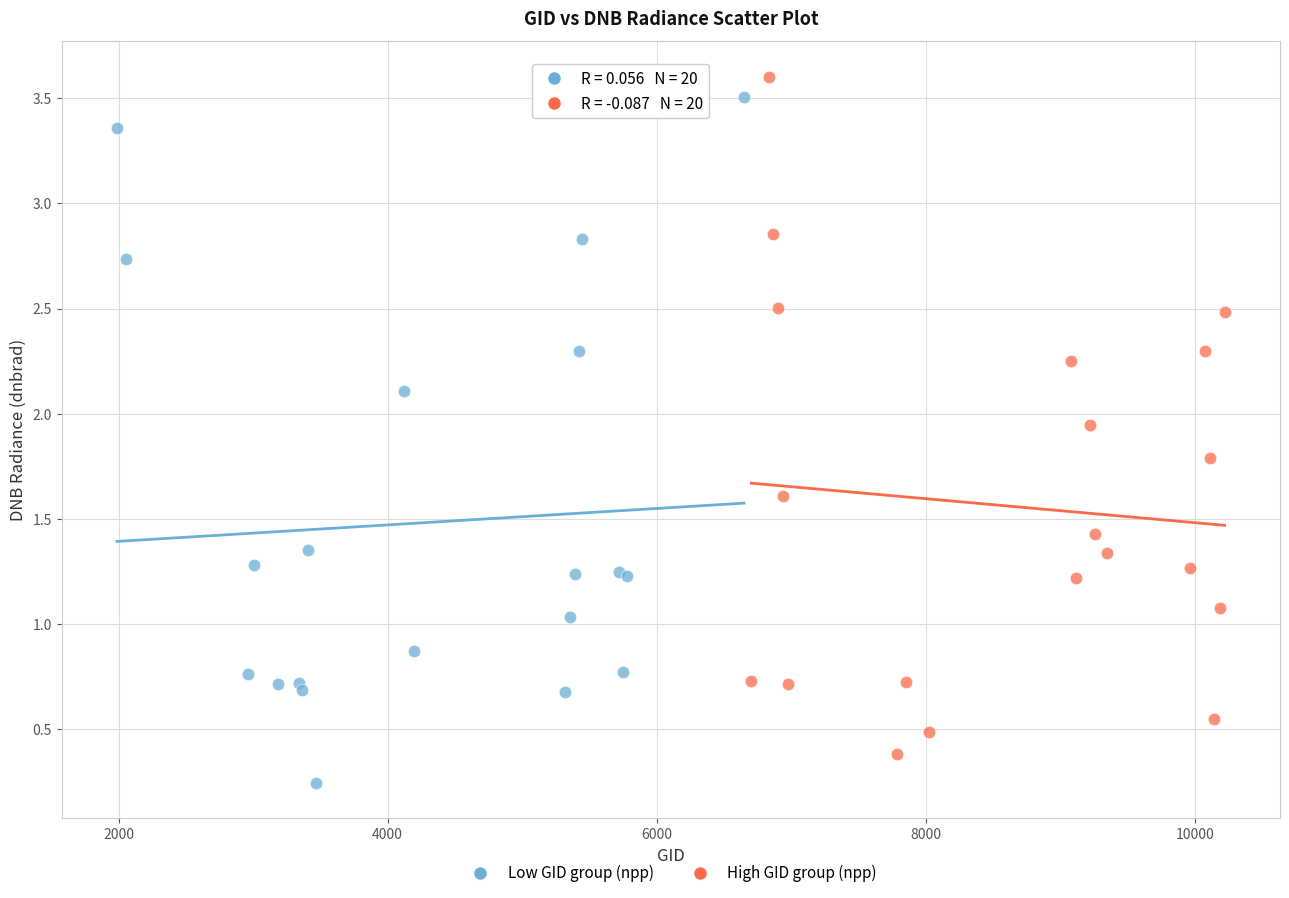

What are all the series names shown in the legend?

Low GID group (npp), High GID group (npp)